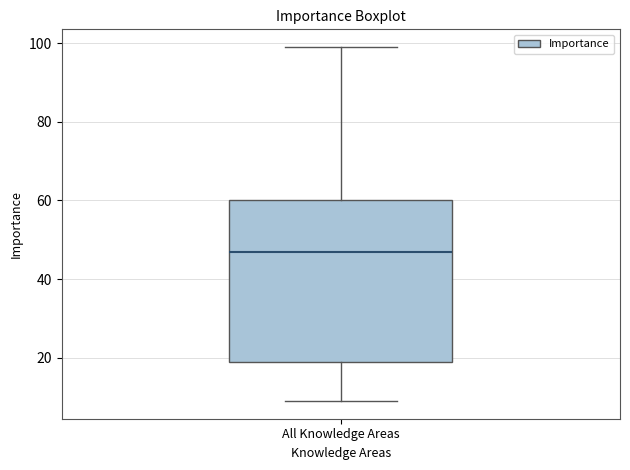

Read this box plot against the y-axis: the position of the median line, the range covered by the box, and the ends of both whiskers. The values are not printed on the chart, so give them approximately, as read against the axis.

median 48, box 20 to 60, whiskers 10 to 100